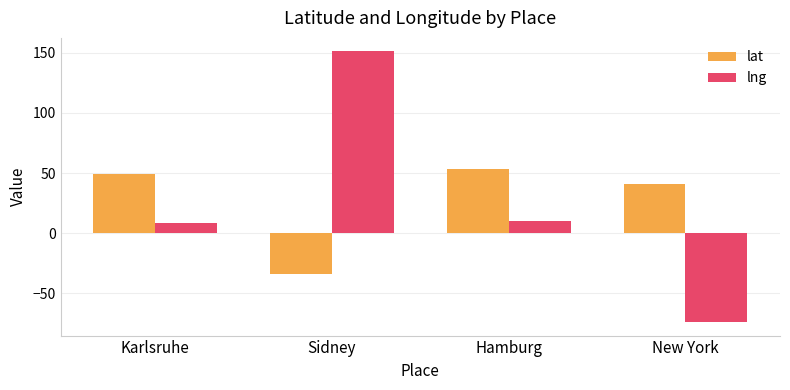

What is the difference between the highest and lowest values at Hamburg?

43.6